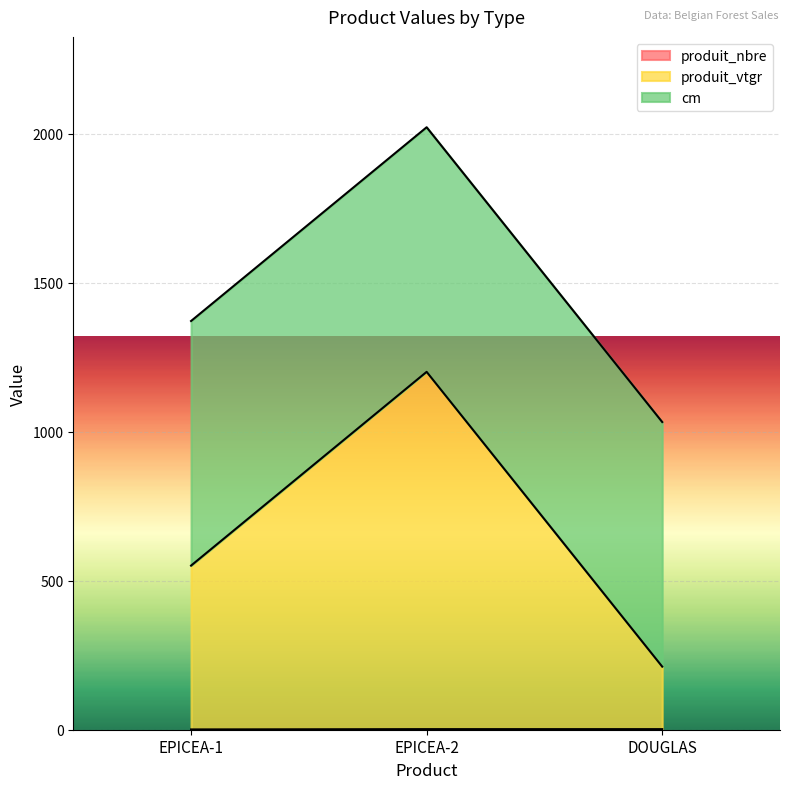

What is the label of the 3rd point from the left?

DOUGLAS